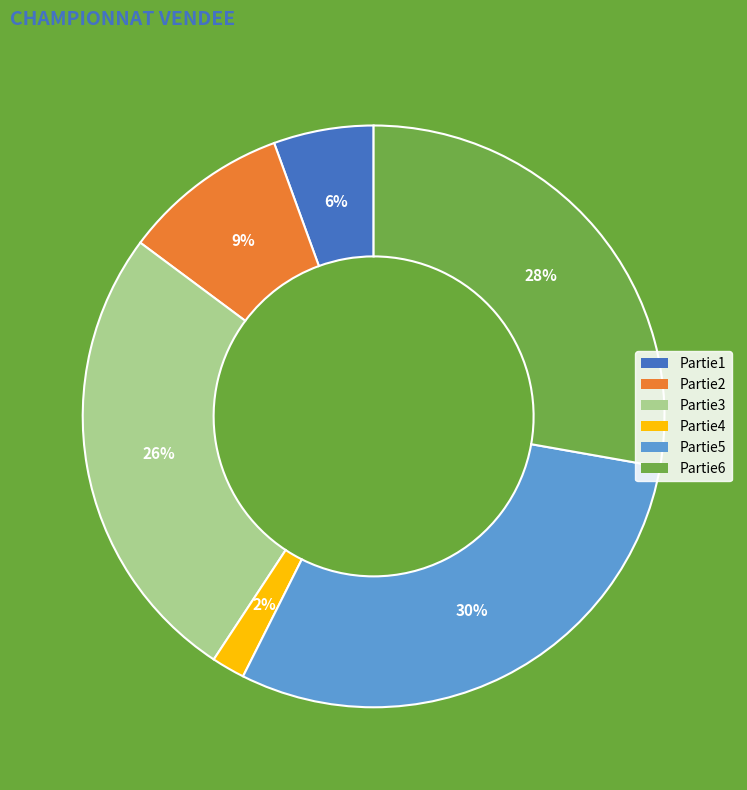

The Partie3 slice represents 26% of the pie. True or false?

True